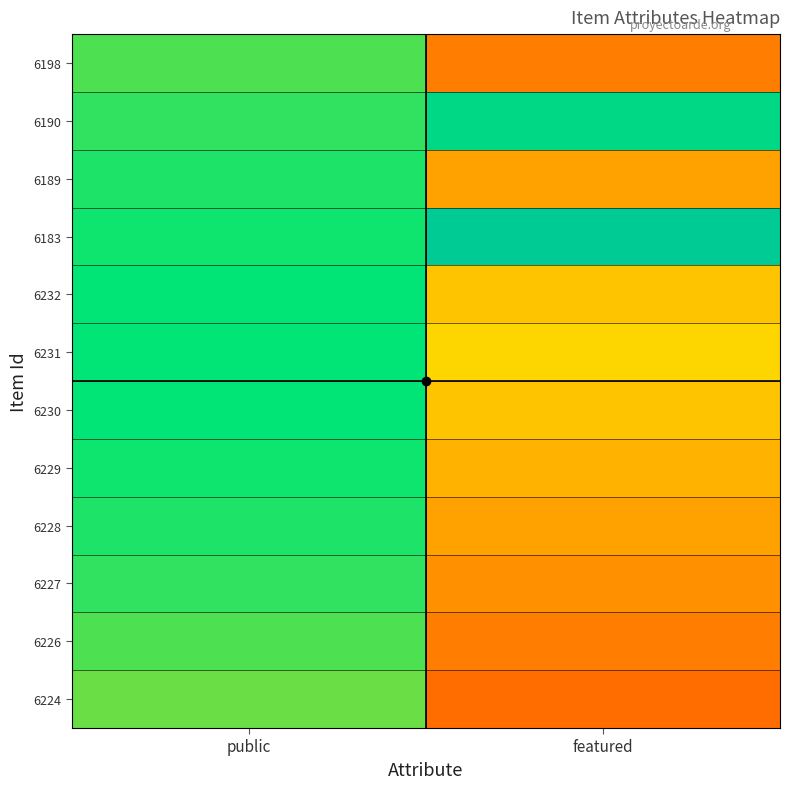

Reading left to right, extract all data points from this chart.

6224: public=0.6	featured=0.2
6226: public=0.7	featured=0.3
6227: public=0.7	featured=0.3
6228: public=0.7	featured=0.4
6229: public=0.7	featured=0.4
6230: public=0.7	featured=0.5
6231: public=0.8	featured=0.5
6232: public=0.7	featured=0.5
6183: public=0.7	featured=0.9
6189: public=0.7	featured=0.4
6190: public=0.7	featured=0.8
6198: public=0.7	featured=0.3